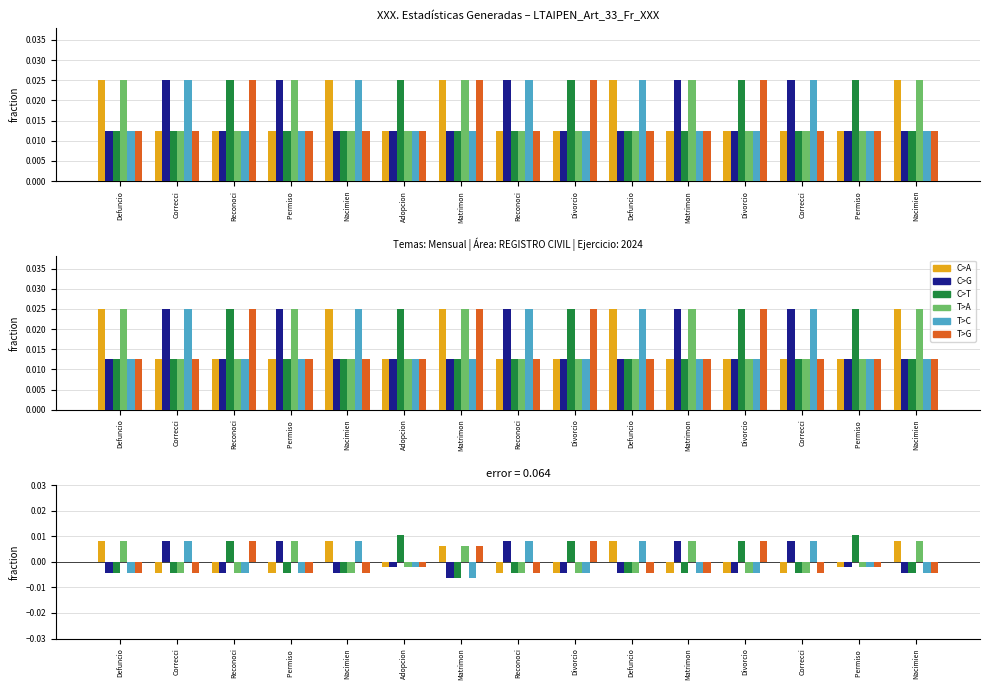

At which category is the sum across all series the highest?

Defuncio